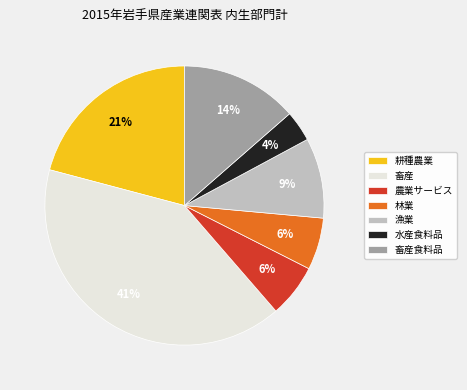

What is the ratio of the value at 漁業 to the value at 林業?

1.5